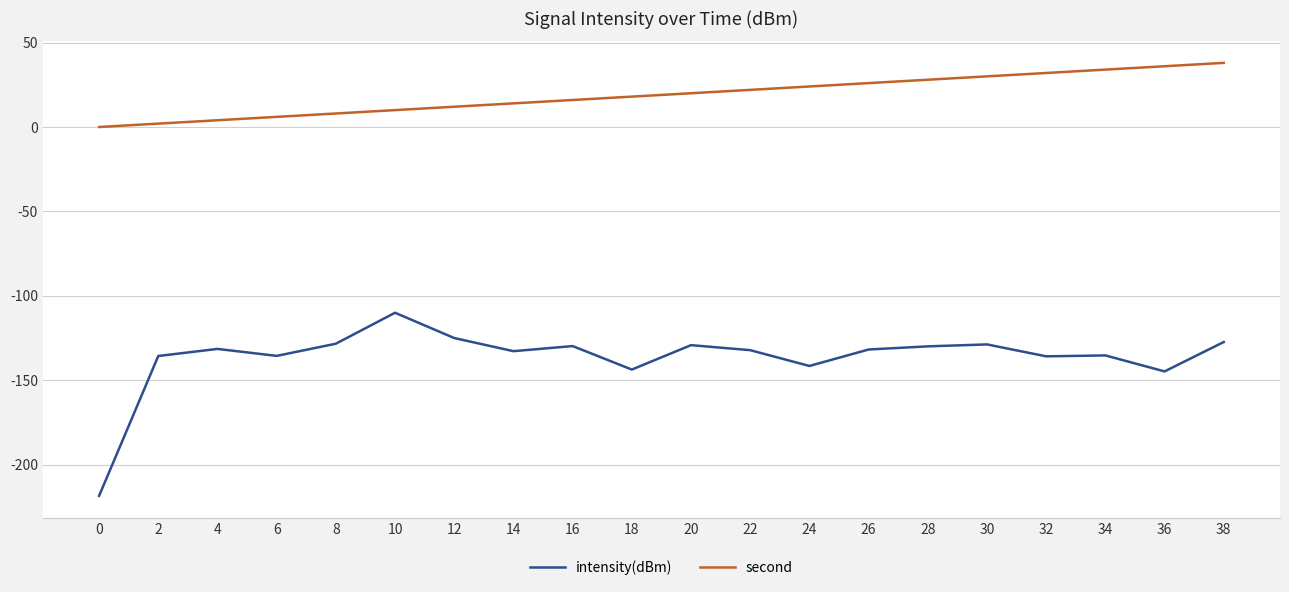

What is the highest value of the second series?

38.0